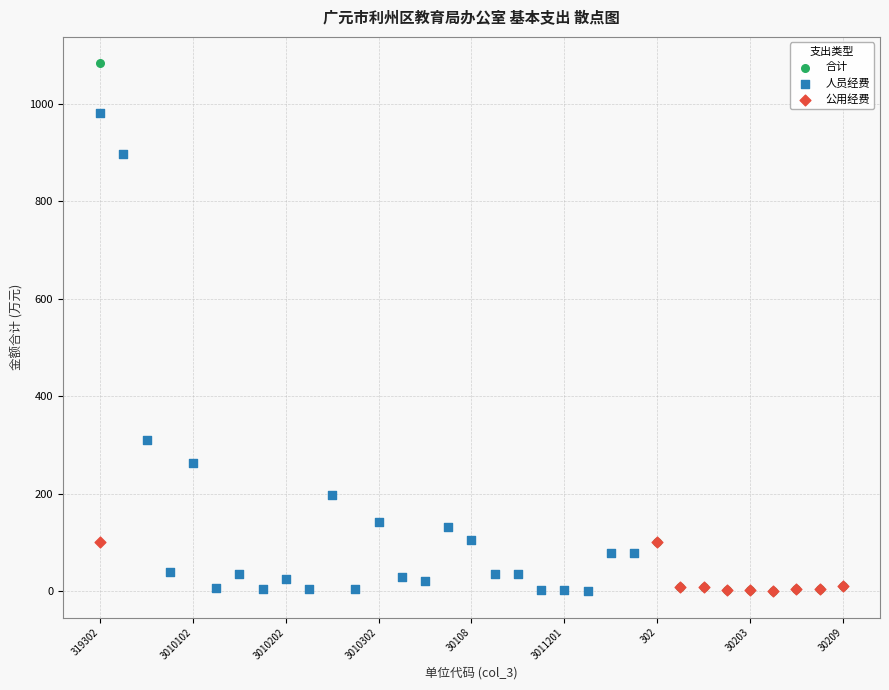

Which series contains the highest Y value?

合计